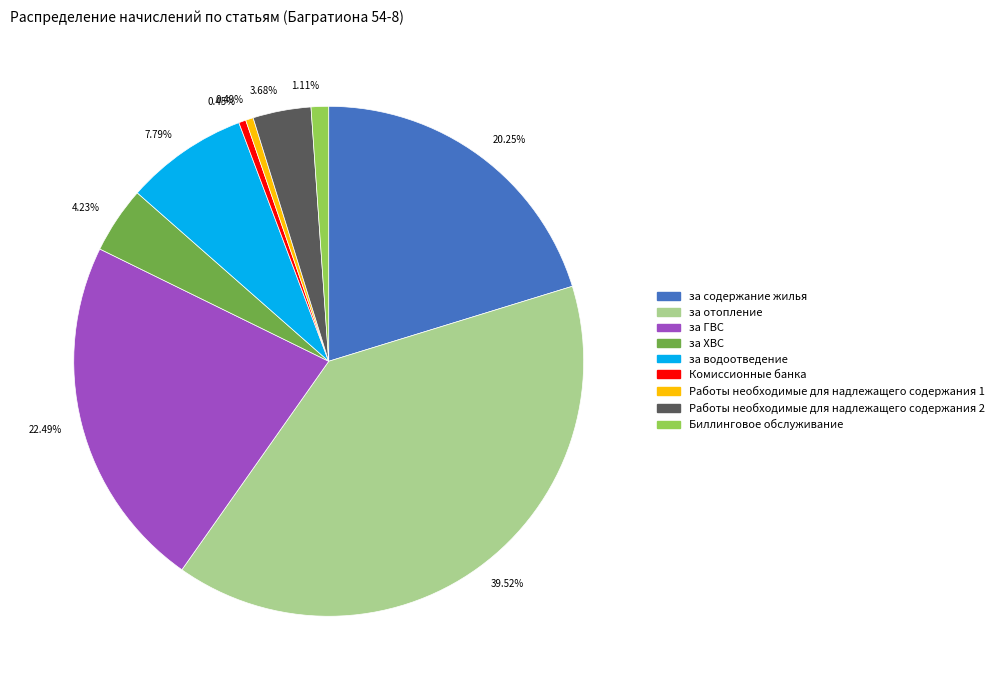

Do Комиссионные банка and Биллинговое обслуживание together represent more than half of the pie?

No